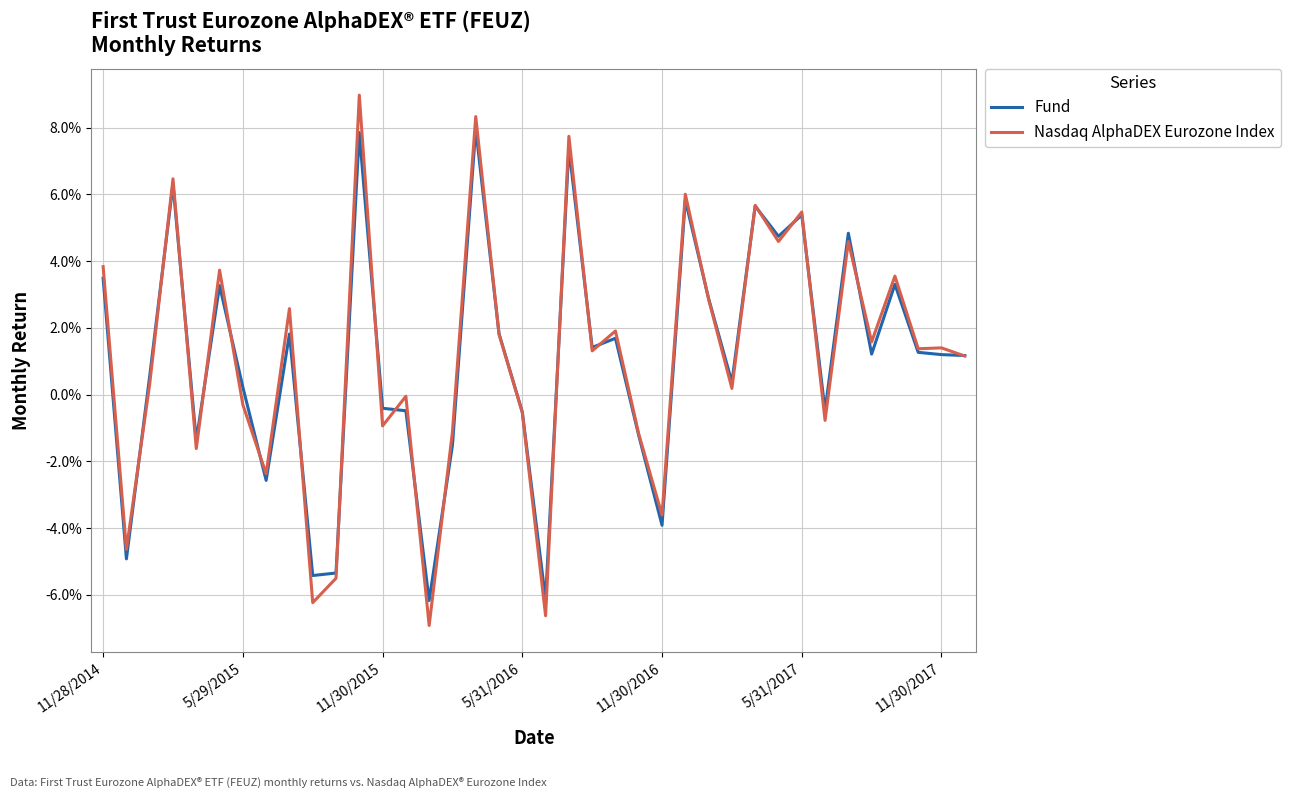

Reading left to right, extract all data points from this chart.

Fund: 0.0	-0.0	0.0	0.1	-0.0	0.0	0.0	-0.0	0.0	-0.1	-0.1	0.1	-0.0	-0.0	-0.1	-0.0	0.1	0.0	-0.0	-0.1	0.1	0.0	0.0	-0.0	-0.0	0.1	0.0	0.0	0.1	0.0	0.1	-0.0	0.0	0.0	0.0	0.0	0.0	0.0
Nasdaq AlphaDEX Eurozone Index: 0.0	-0.0	0.0	0.1	-0.0	0.0	-0.0	-0.0	0.0	-0.1	-0.1	0.1	-0.0	-0.0	-0.1	-0.0	0.1	0.0	-0.0	-0.1	0.1	0.0	0.0	-0.0	-0.0	0.1	0.0	0.0	0.1	0.0	0.1	-0.0	0.0	0.0	0.0	0.0	0.0	0.0